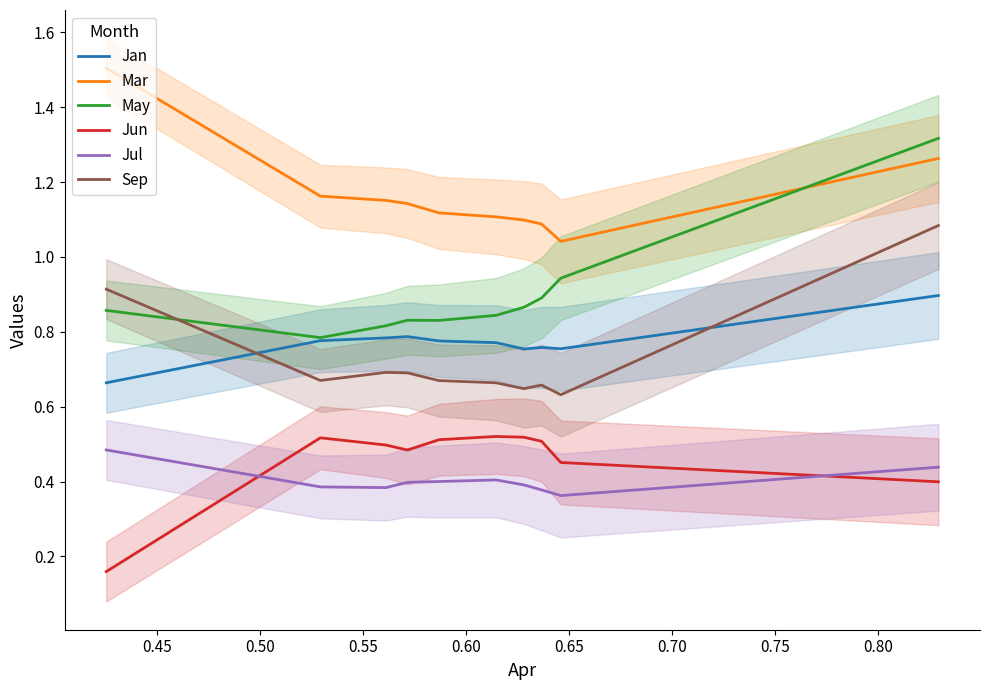

True or false: Mar and Jan intersect in this chart.

False